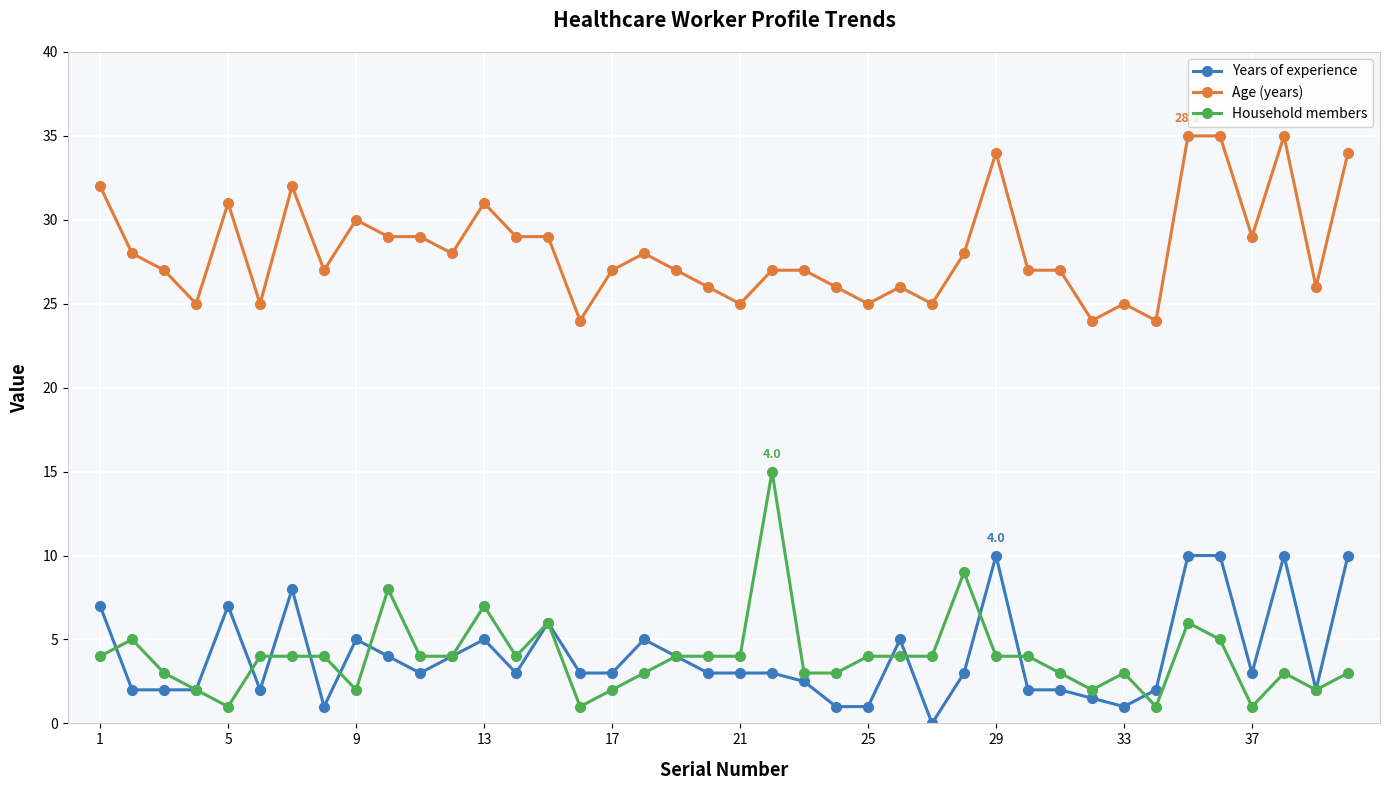

How many distinct data groups are displayed?

3